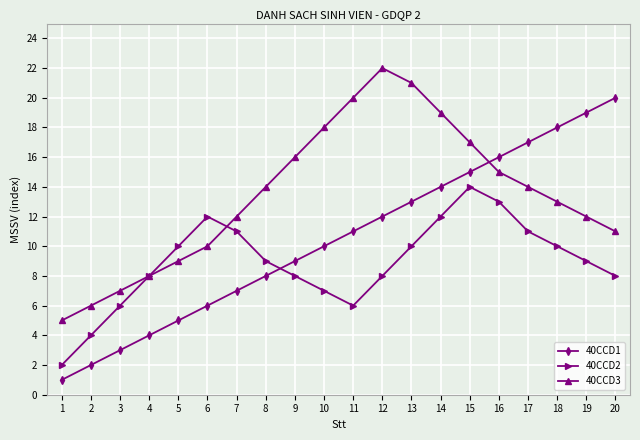

At how many categories does at least one series exceed 3?

20